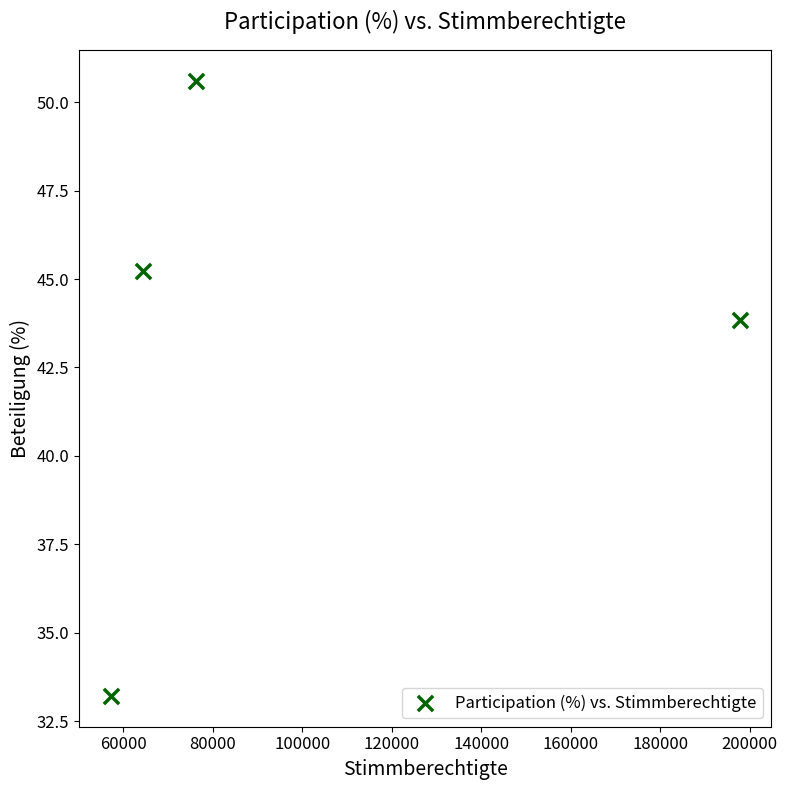

What Y value in the scatter plot is closest to 41?

43.8